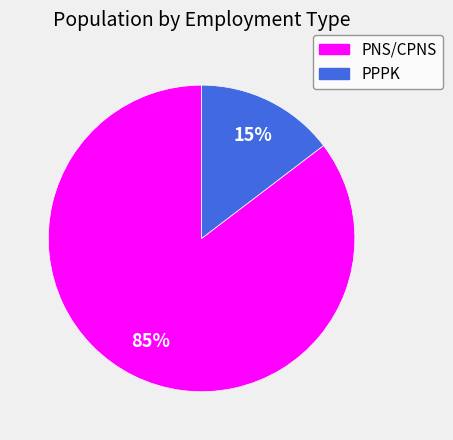

Combined, do PNS/CPNS and PPPK account for over 50%?

Yes